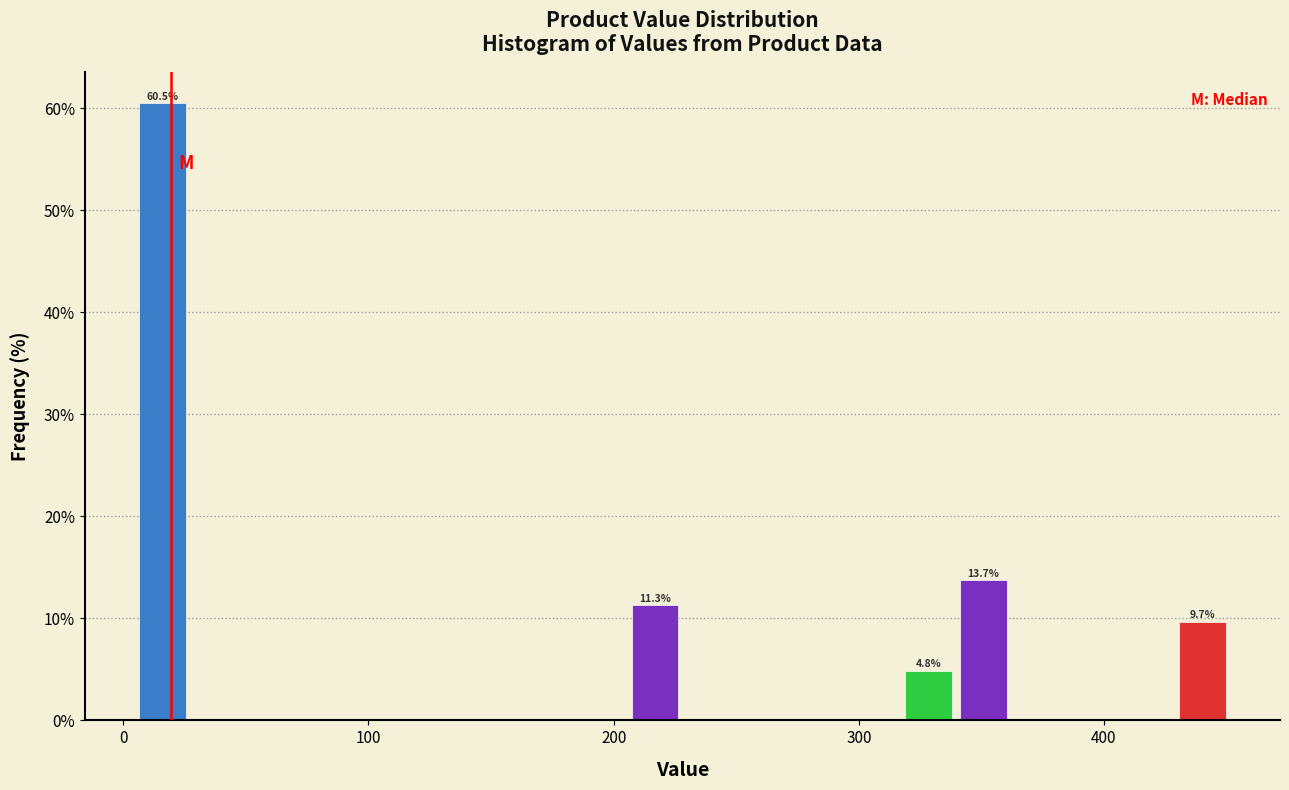

Read against the x-axis, roughly where is the centre of the tallest bar?

20